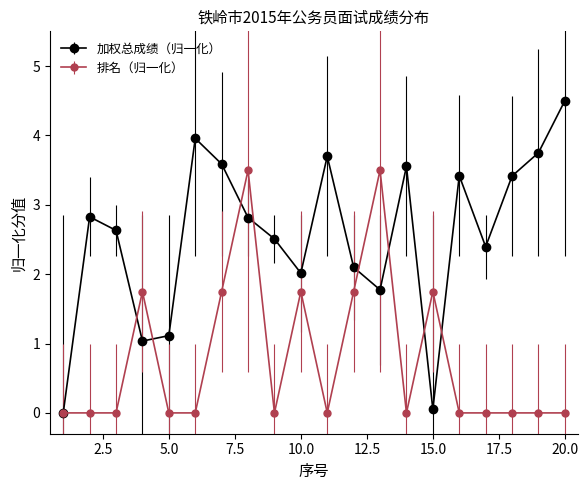

Which series has the largest total across all categories?

加权总成绩（归一化）